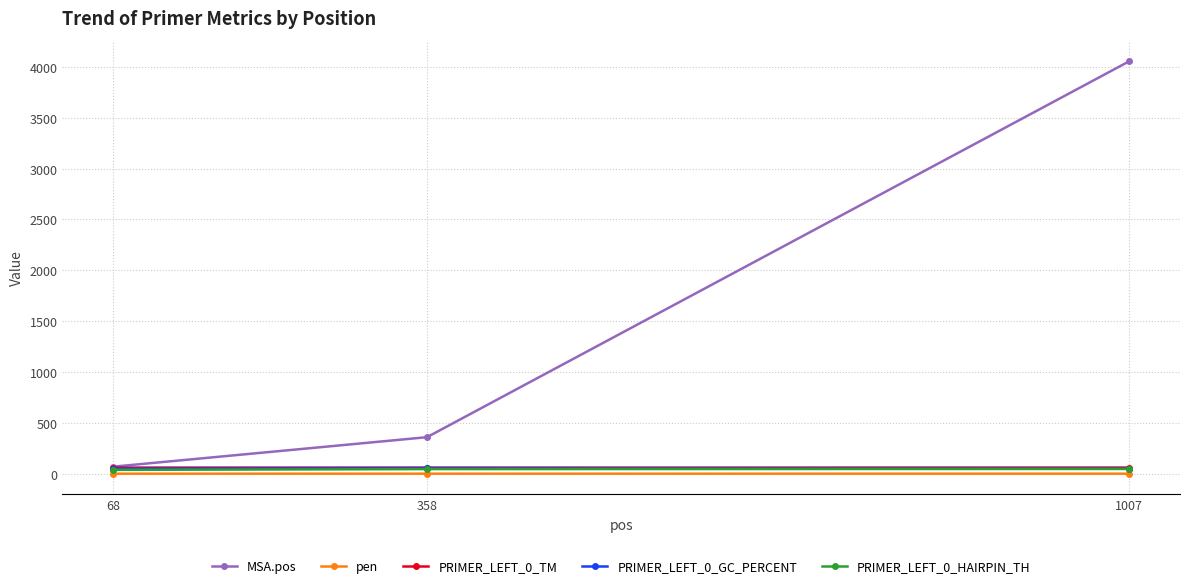

Which series has the largest range (max minus min)?

MSA.pos